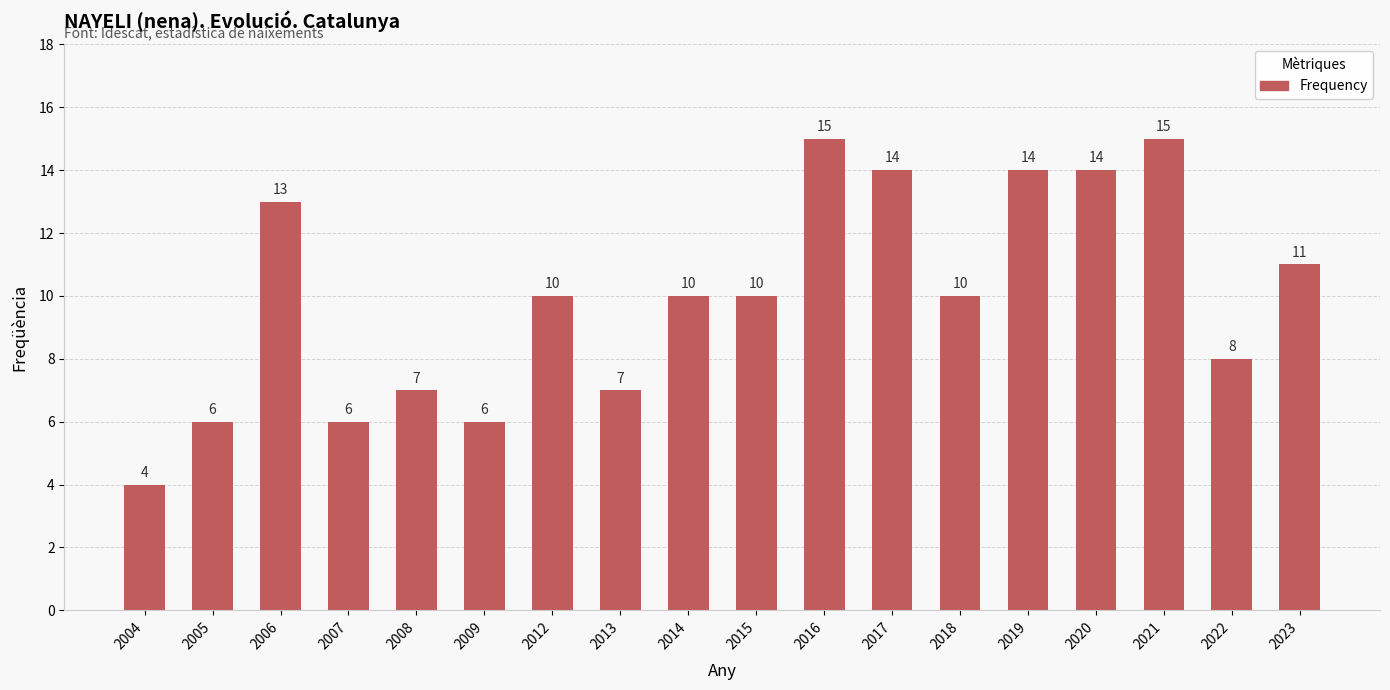

What is the sum of all values?

180